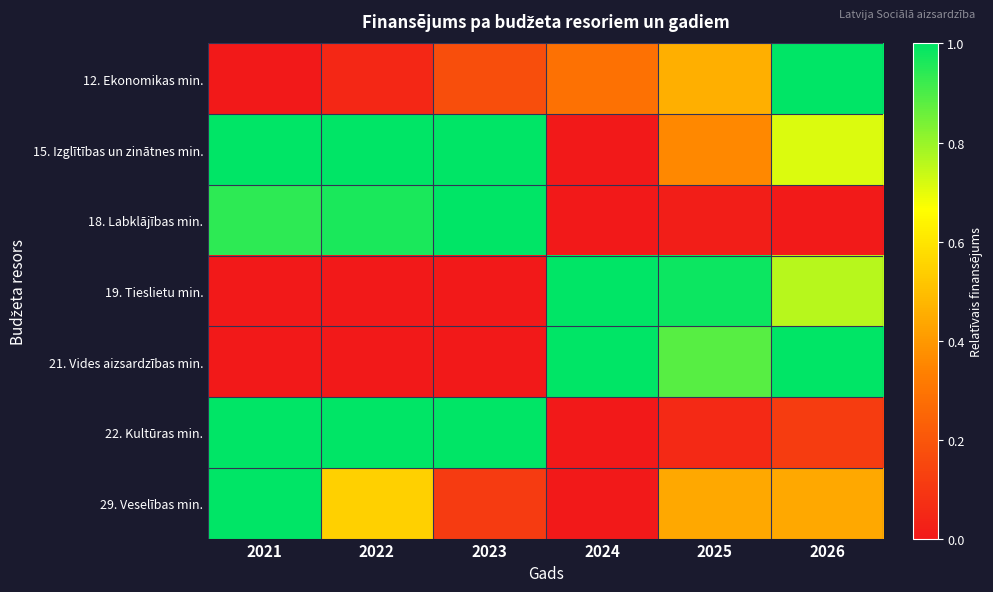

Which series has the largest total across all categories?

15. Izglītības un zinātnes min.